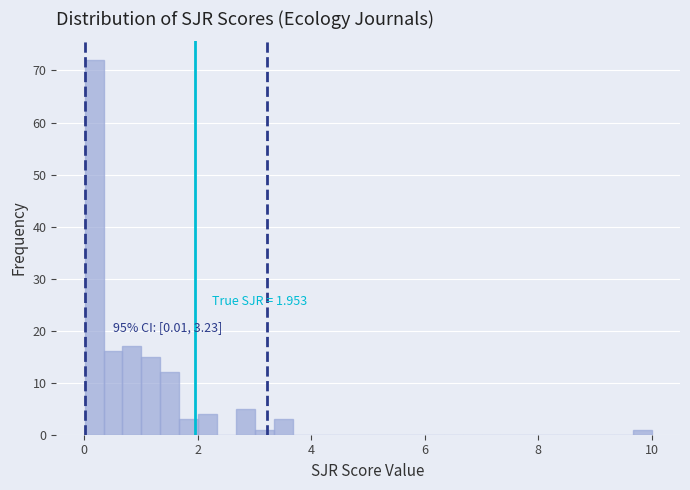

Read against the x-axis, roughly where is the centre of the tallest bar?

0.2